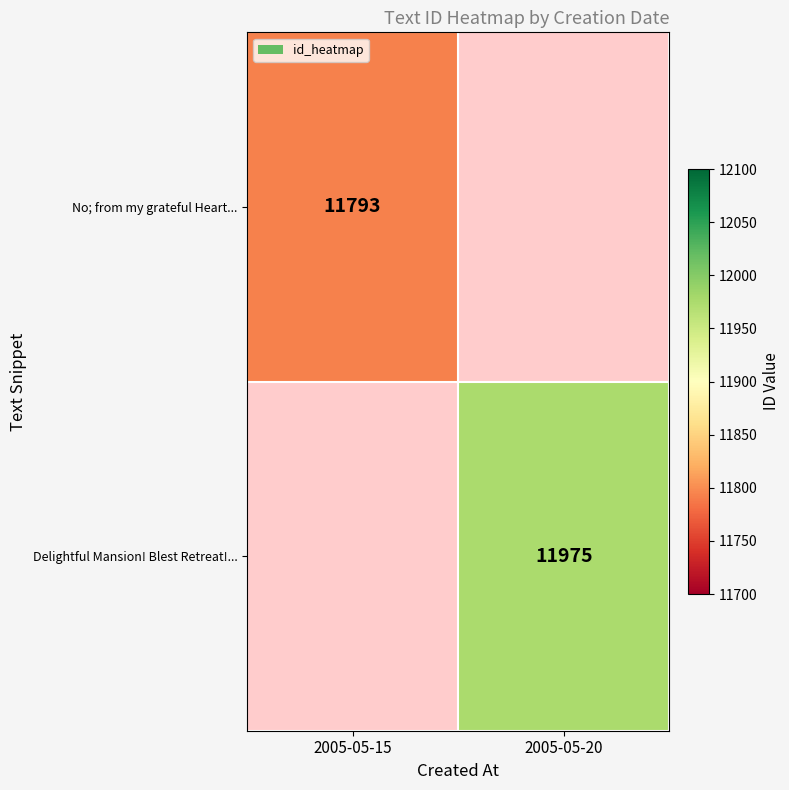

The value of No; from my grateful Heart... at 2005-05-15 is 11793. True or false?

True